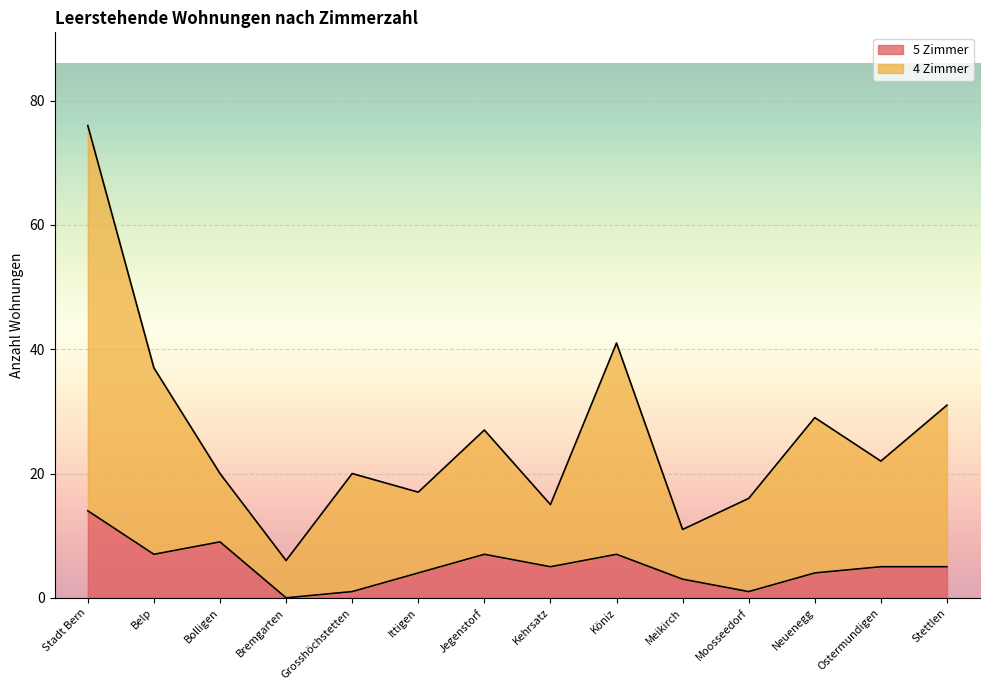

Is the value of 4 Zimmer at Stettlen greater than the value of 5 Zimmer at Köniz?

Yes